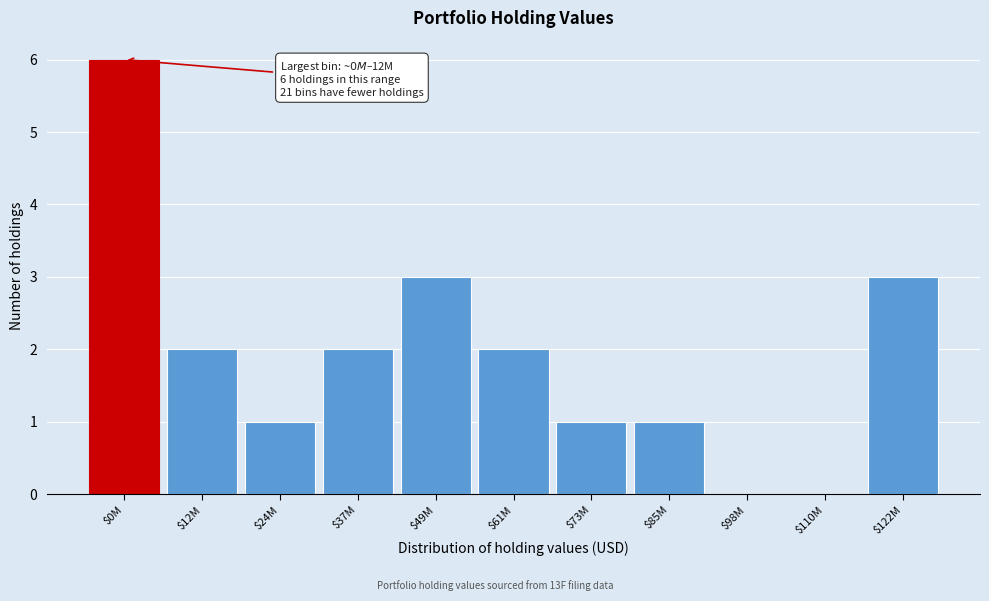

What is the maximum value shown in the chart?

6